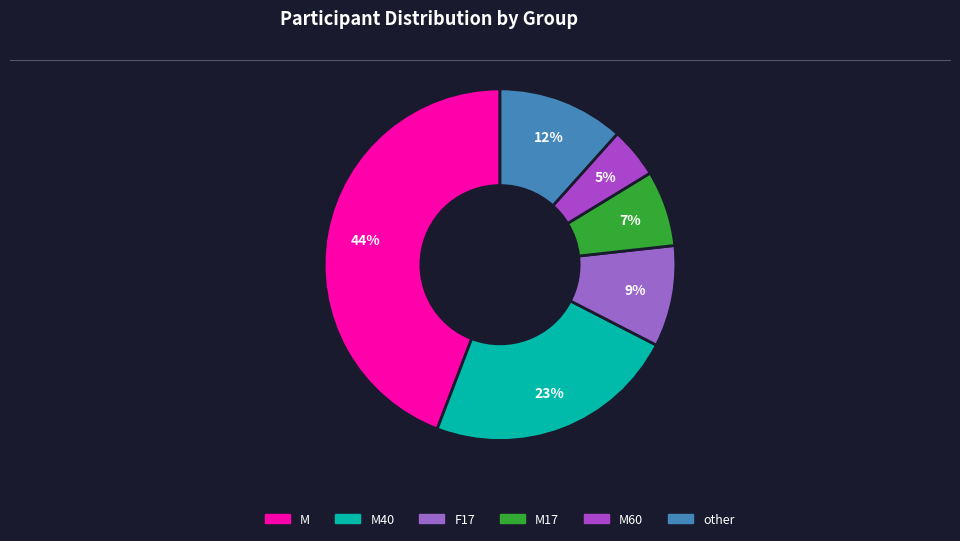

How many slices are in this pie chart?

6